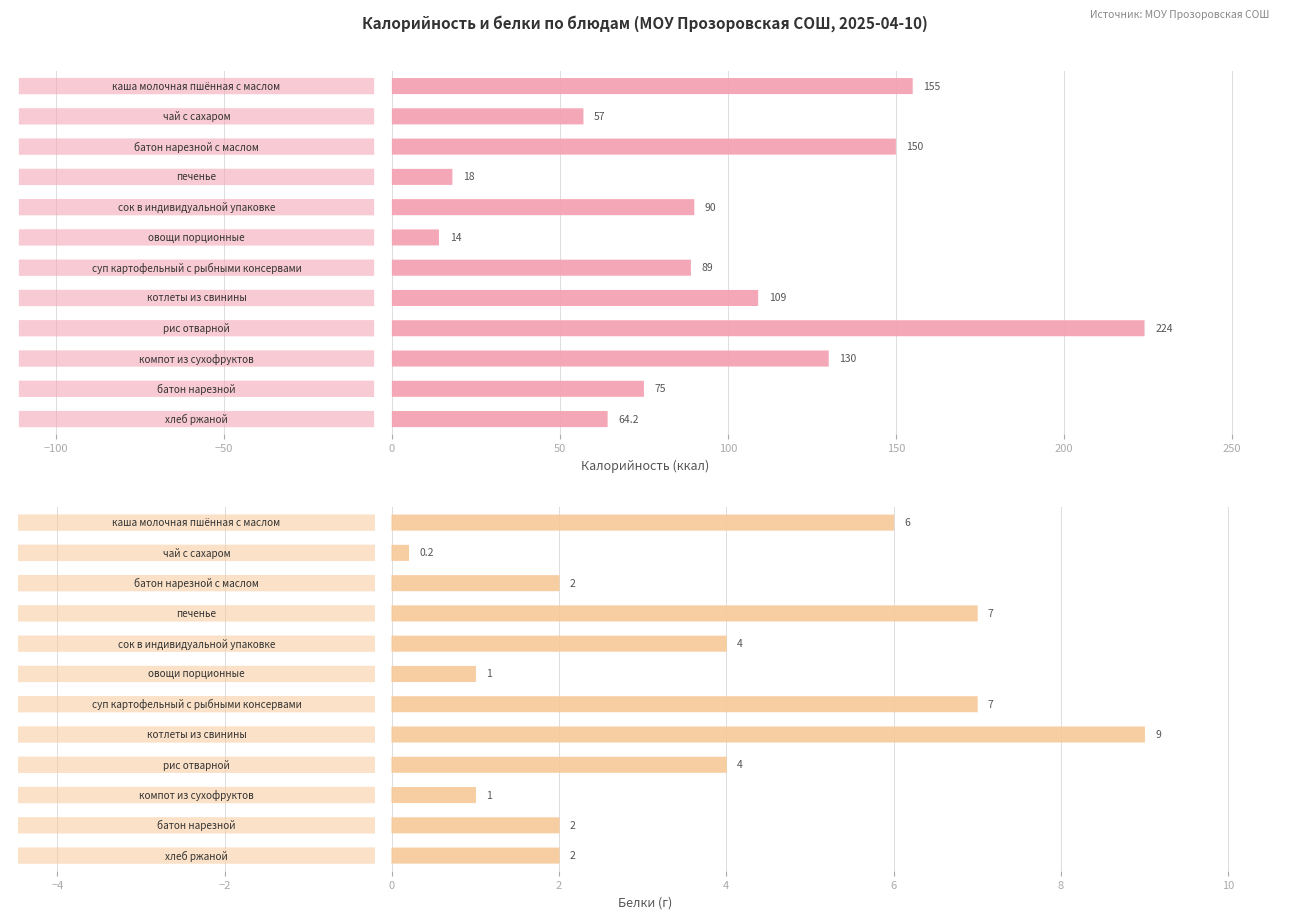

The value of Белки at батон нарезной с маслом is 2.0. True or false?

True